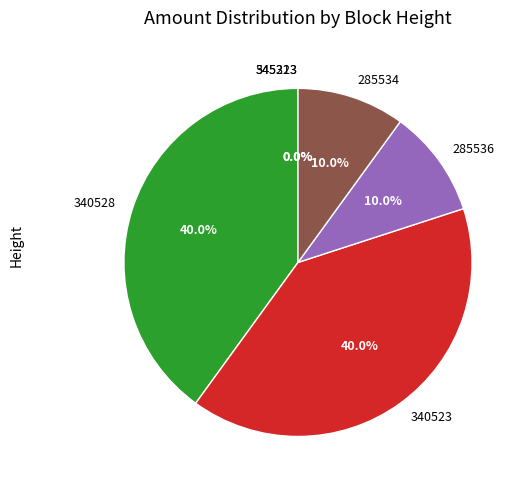

True or false: 285536 accounts for 10% of the total.

True